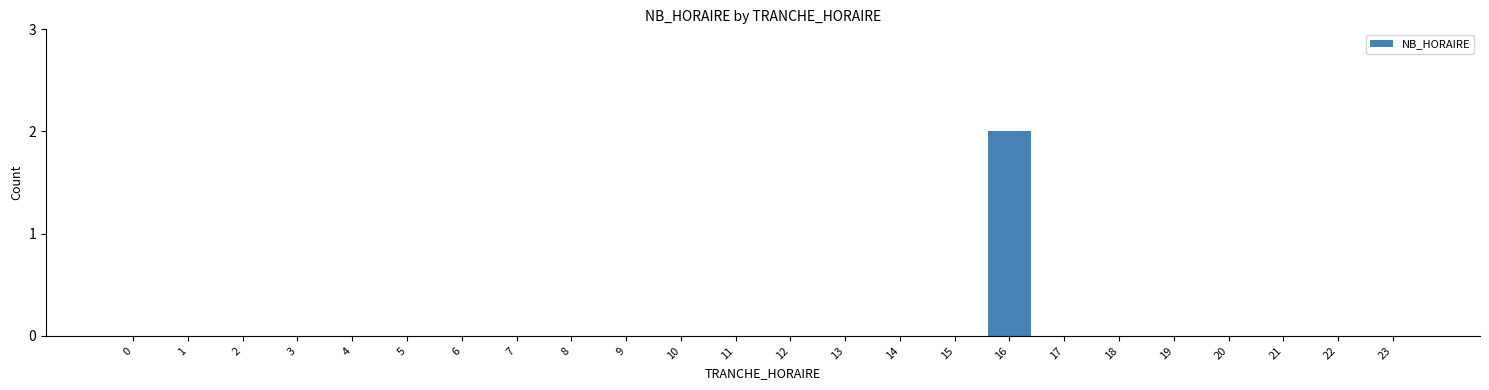

Reading right to left, list all the values displayed in this chart.

23=0	22=0	21=0	20=0	19=0	18=0	17=0	16=2	15=0	14=0	13=0	12=0	11=0	10=0	9=0	8=0	7=0	6=0	5=0	4=0	3=0	2=0	1=0	0=0